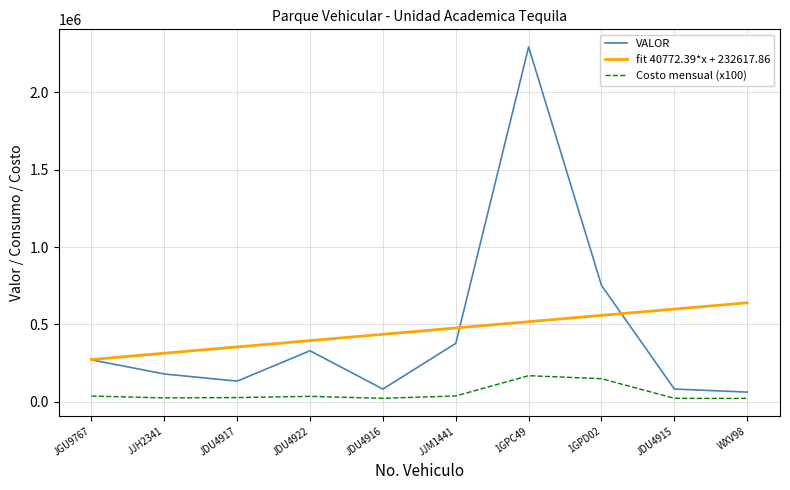

At which label is VALOR closest to 1178825?

1GPD02